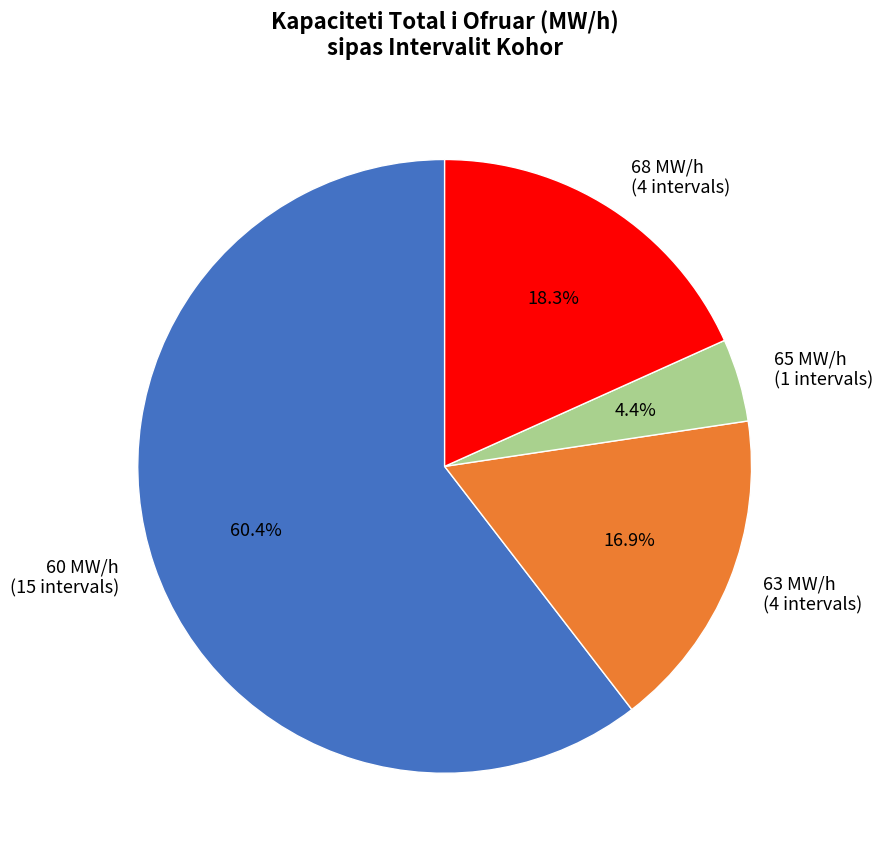

What is the total percentage of 68 MW/h (4 intervals) and 63 MW/h (4 intervals)?

35.2%